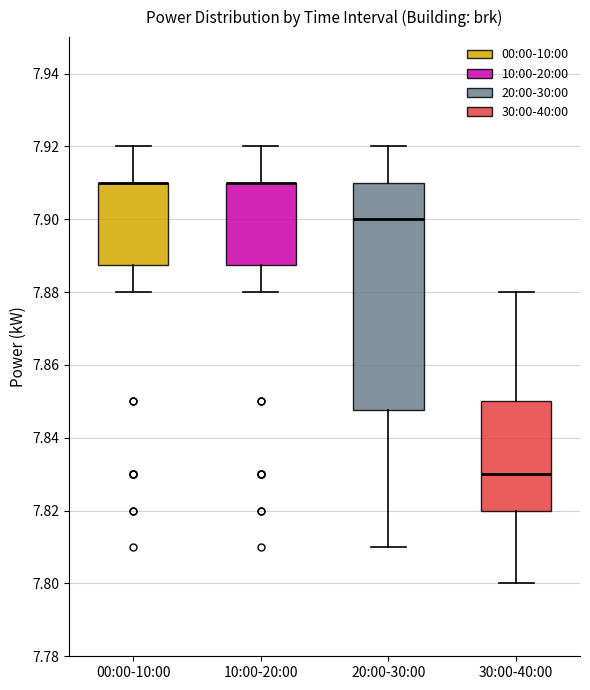

Reading left to right, transcribe this box plot: for each box, give where its median line is, the range the box spans, and where its two whiskers end, as read against the y-axis. The values are not printed on the chart, so give them approximately, as read against the axis.

00:00-10:00: median 7.910 (drawn on the box's upper edge), box 7.888 to 7.910, whiskers 7.880 to 7.920
10:00-20:00: median 7.910 (drawn on the box's upper edge), box 7.888 to 7.910, whiskers 7.880 to 7.920
20:00-30:00: median 7.900, box 7.848 to 7.910, whiskers 7.810 to 7.920
30:00-40:00: median 7.830, box 7.820 to 7.850, whiskers 7.800 to 7.880